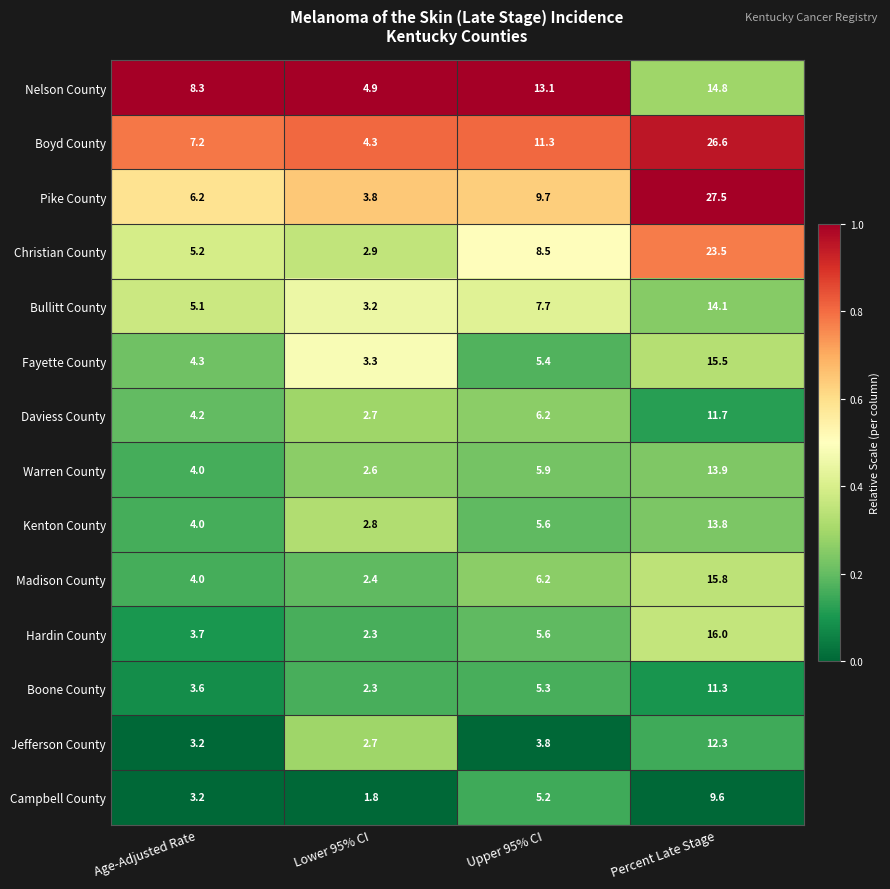

Is it true that Boone County equals 11.3 at Percent Late Stage?

True